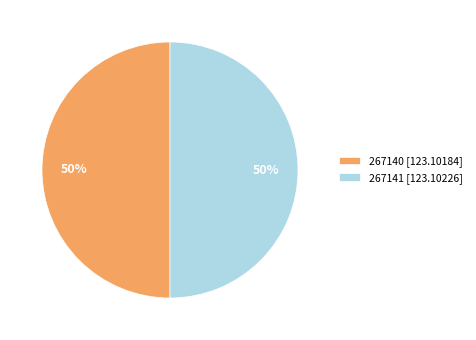

True or false: 267141 accounts for 50% of the total.

True